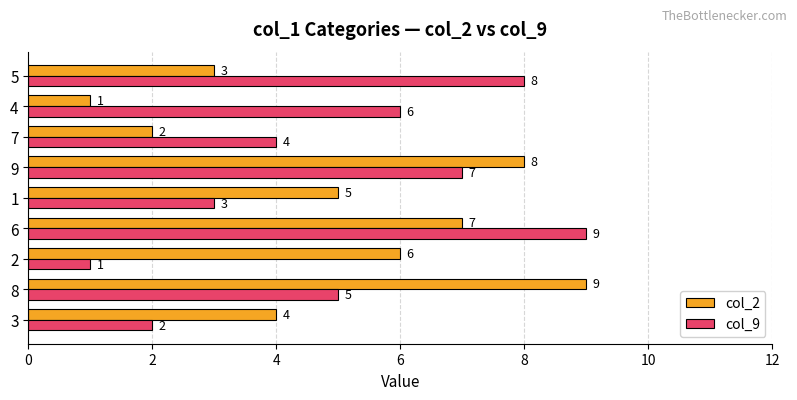

What is the sum of the col_2 values at 2 and 6?

13